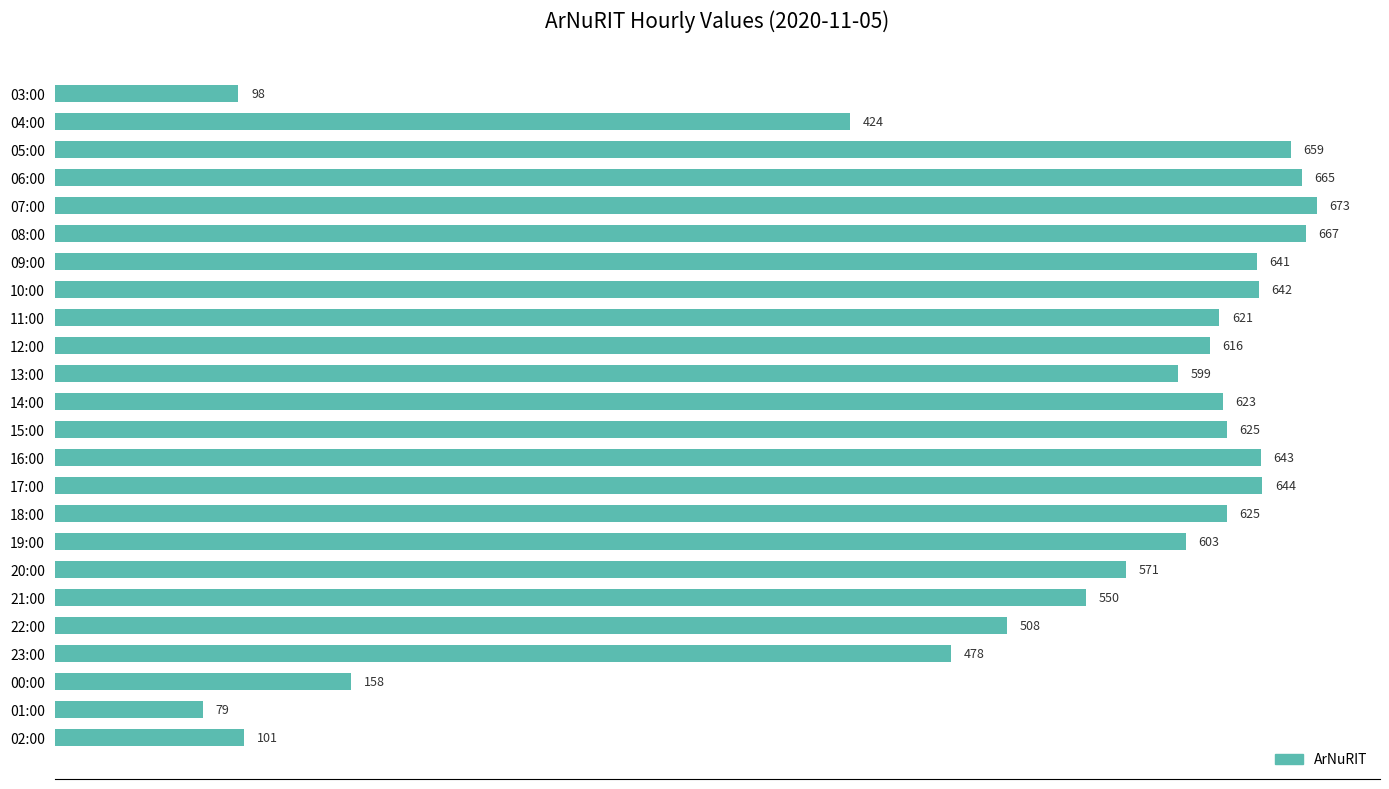

What is the approximate value at 05:00, to the nearest 100?

700